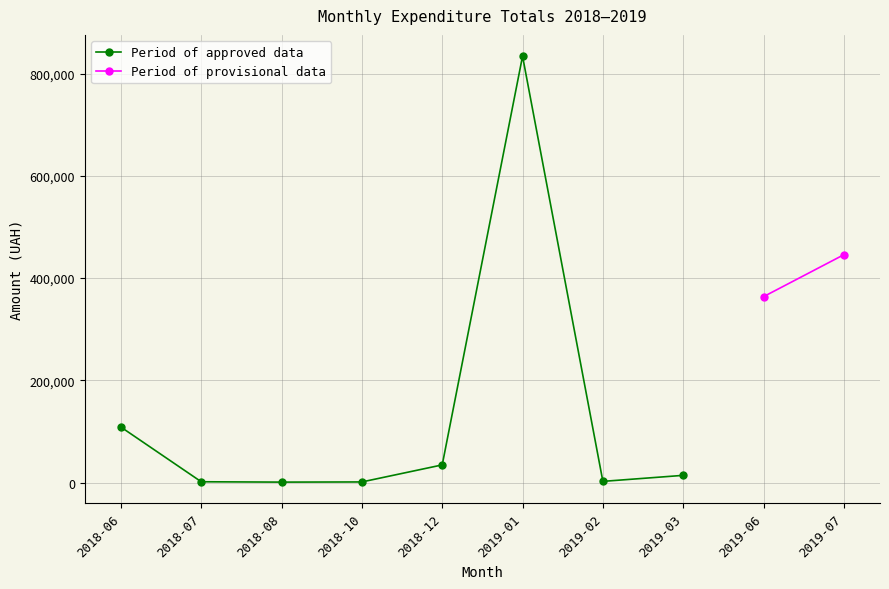

True or false: Period of approved data has more than 2 interior local peaks.

False